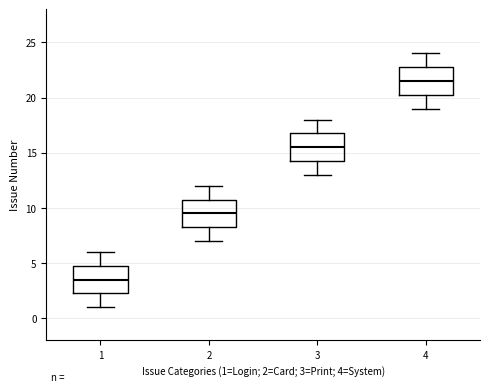

Reading left to right, read every box against the y-axis: the position of its median line, the range the box covers, and the ends of its whiskers. The values are not printed on the chart, so give them approximately, as read against the axis.

1: median 3.5, box 2.5 to 5.0, whiskers 1.0 to 6.0
2: median 9.5, box 8.5 to 11.0, whiskers 7.0 to 12.0
3: median 15.5, box 14.5 to 17.0, whiskers 13.0 to 18.0
4: median 21.5, box 20.5 to 23.0, whiskers 19.0 to 24.0